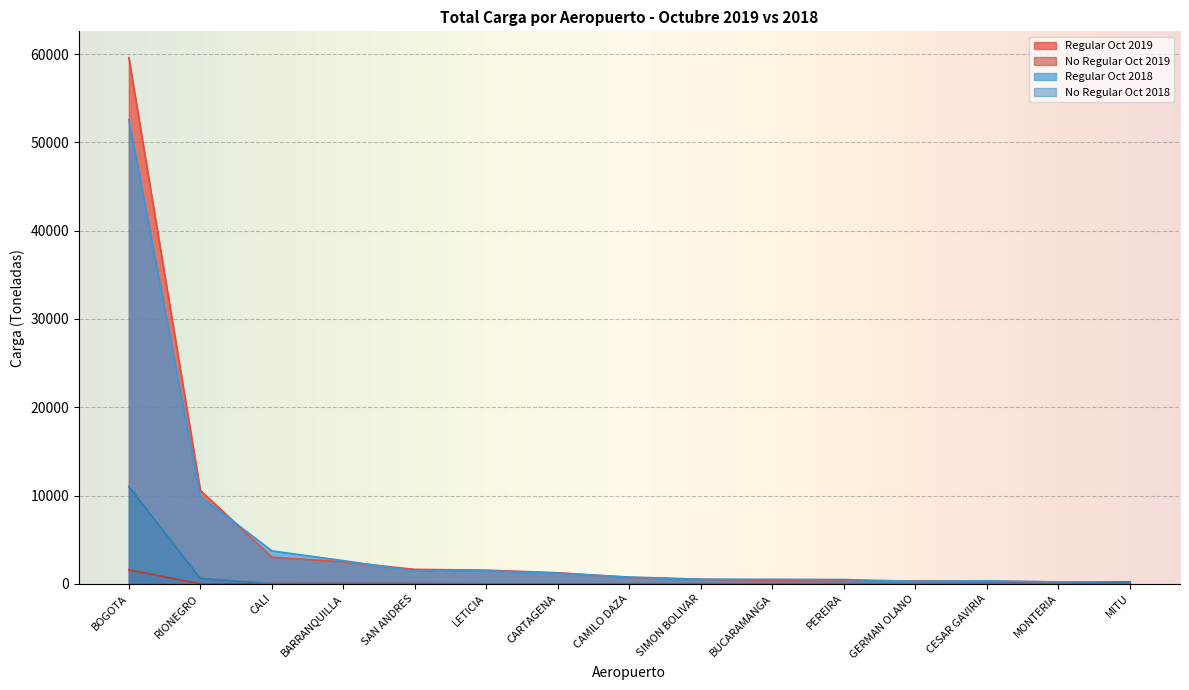

What is the difference between the Regular Oct 2019 values at CALI and BARRANQUILLA?

525.6